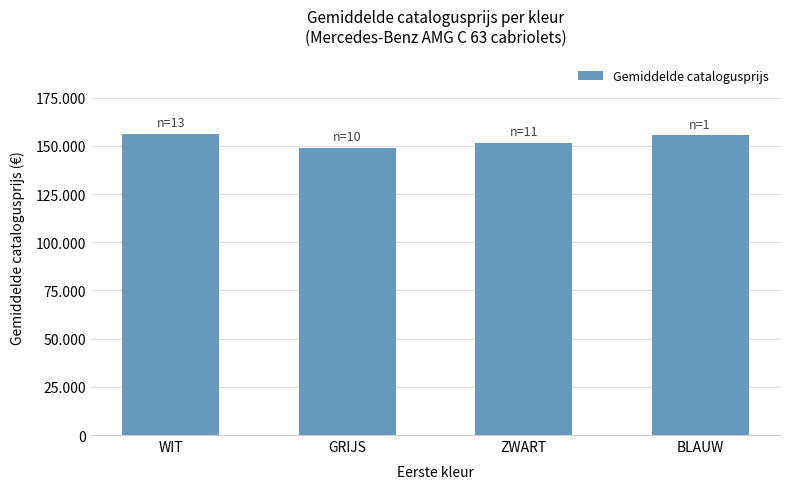

Where does the data first go above 155552?

WIT